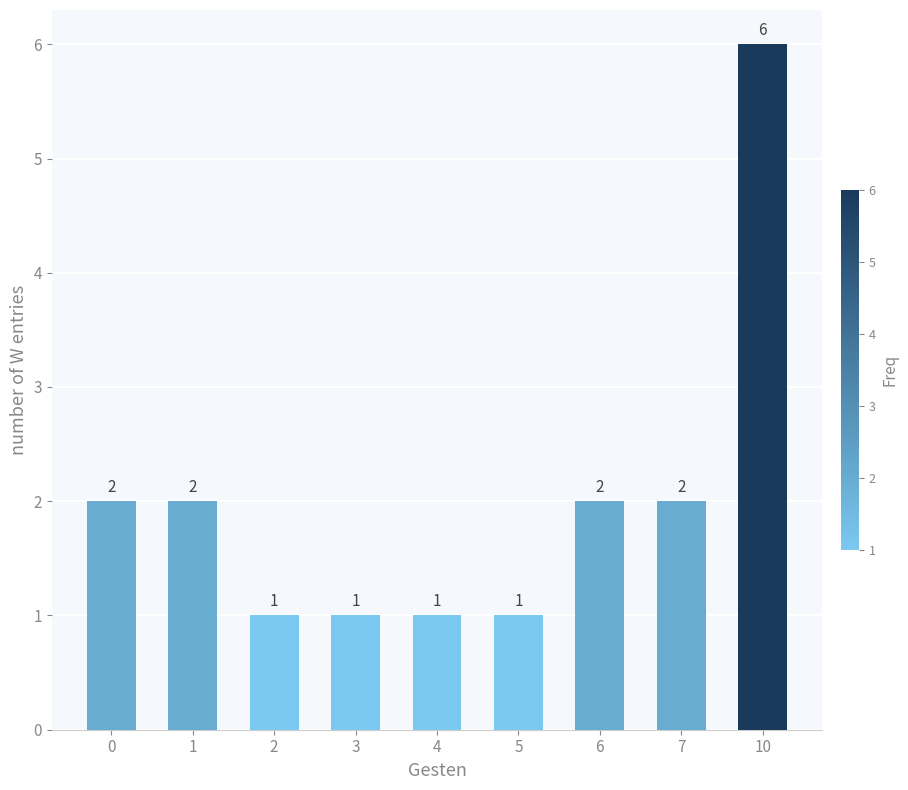

What is the ratio of the value at 6 to the value at 4?

2.0